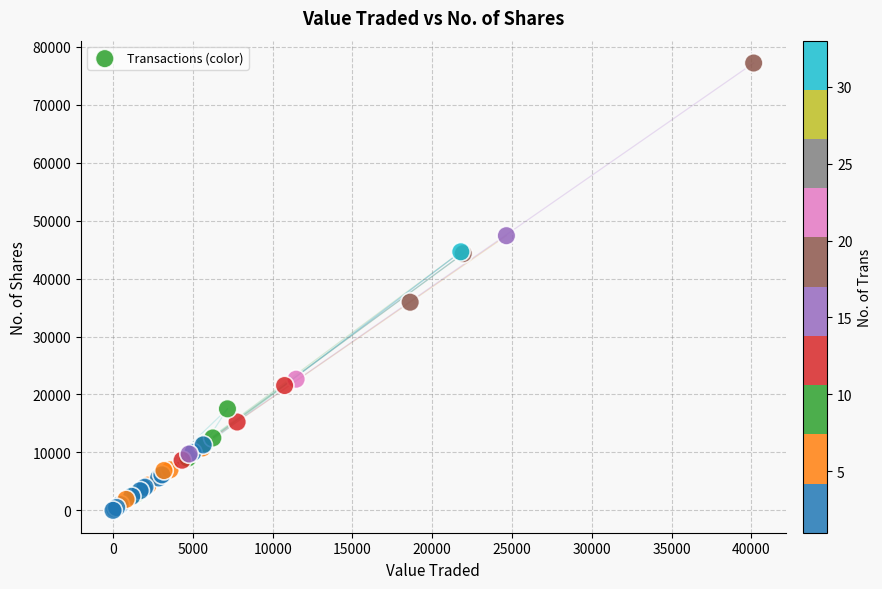

What Y value in the scatter plot is closest to 38598?

35919